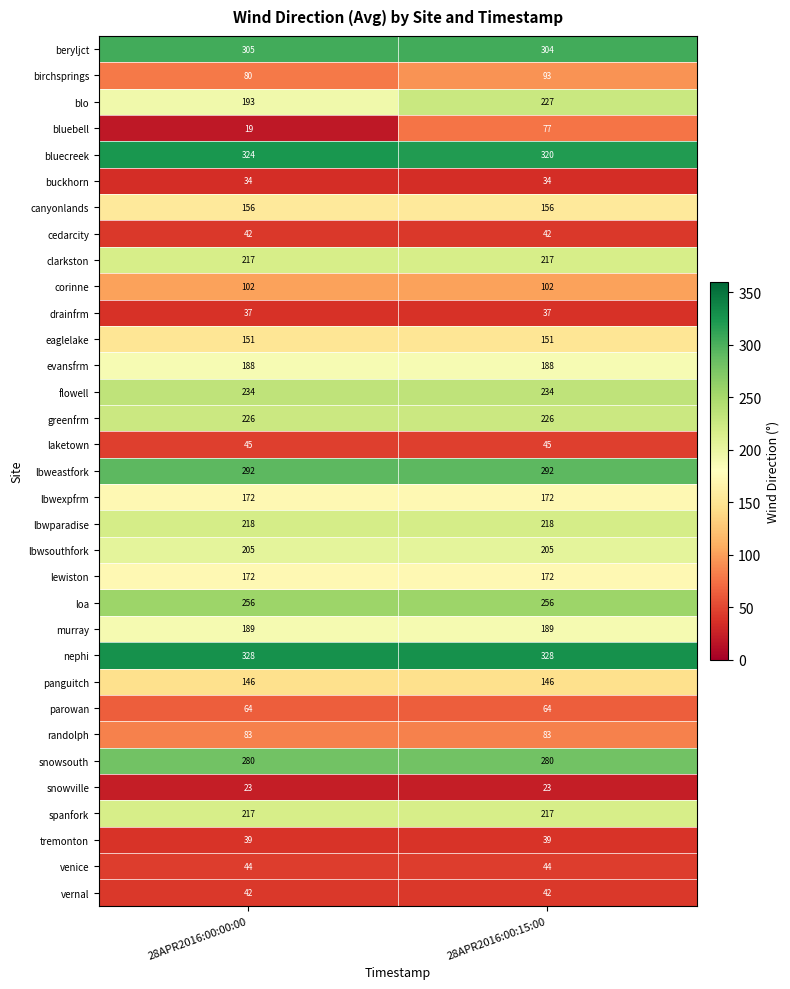

Is the value of tremonton at 28APR2016:00:15:00 greater than the value of lbweastfork at 28APR2016:00:00:00?

No